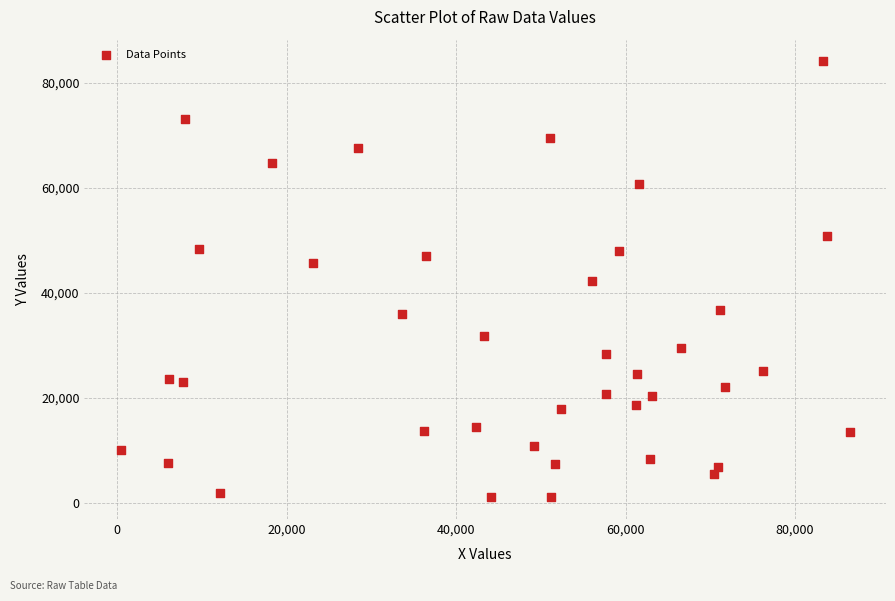

What is the range of Y values (max minus min)?

83005